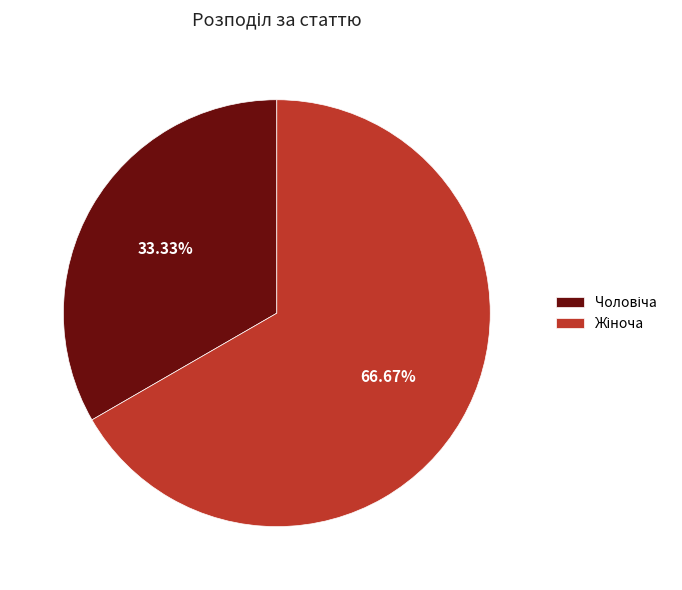

Does any single category account for the majority?

Yes